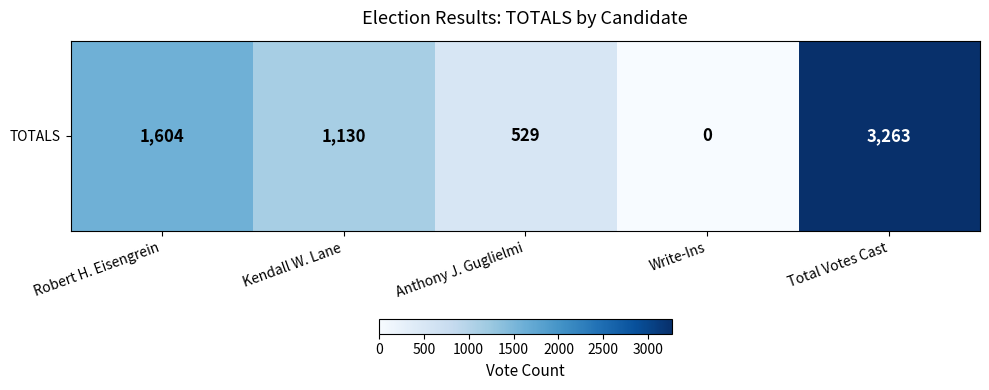

At which label does the data first exceed 1130?

Robert H. Eisengrein